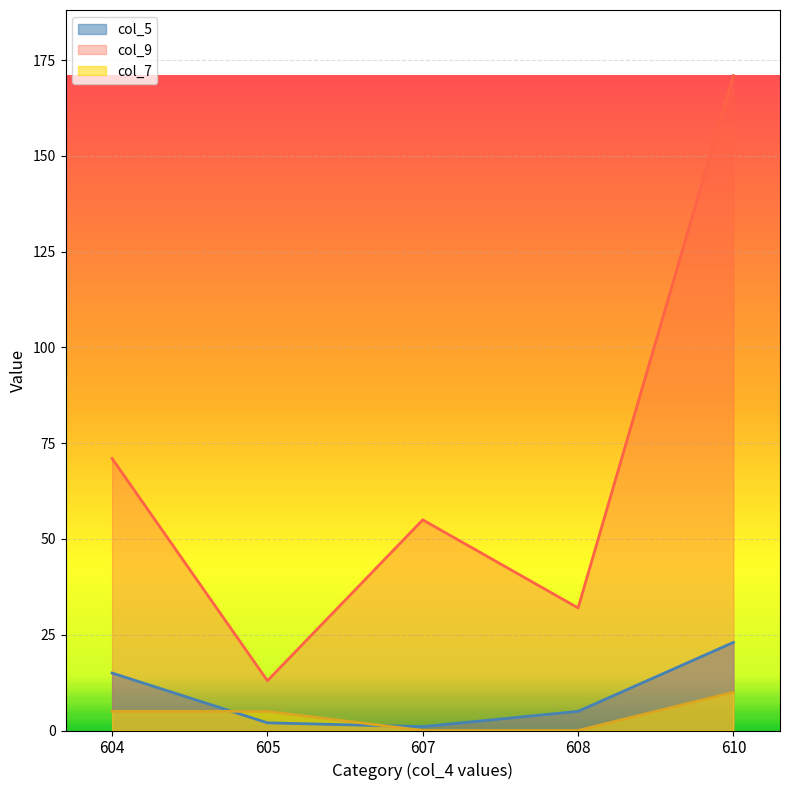

What is the average value of the col_9 series?

68